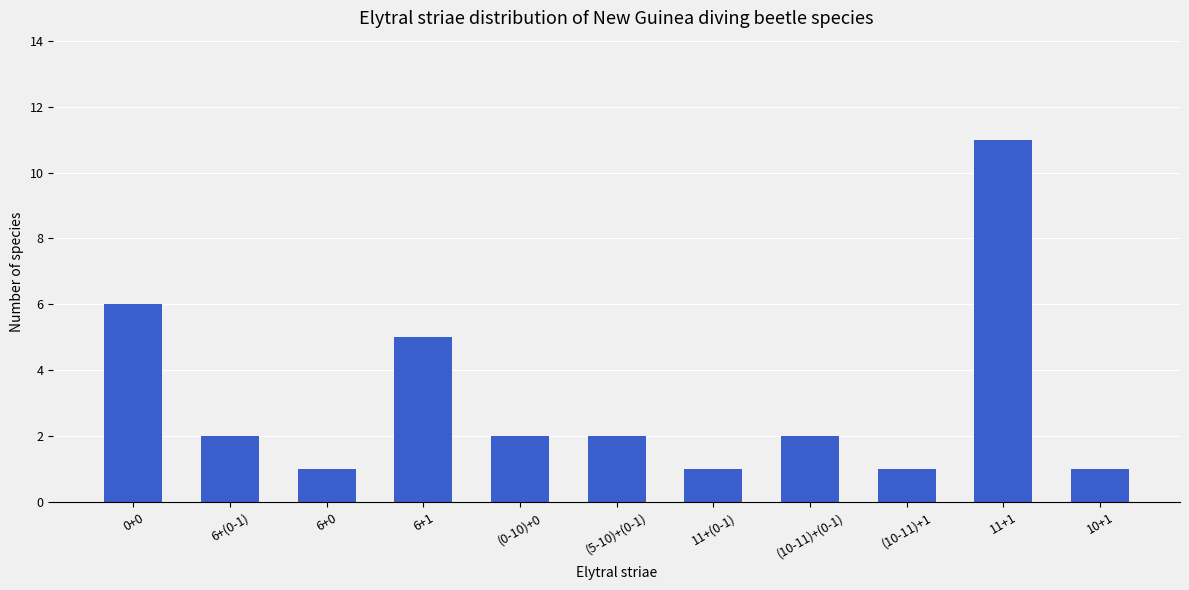

Reading right to left, list all the values displayed in this chart.

10+1=1	11+1=11	(10-11)+1=1	(10-11)+(0-1)=2	11+(0-1)=1	(5-10)+(0-1)=2	(0-10)+0=2	6+1=5	6+0=1	6+(0-1)=2	0+0=6